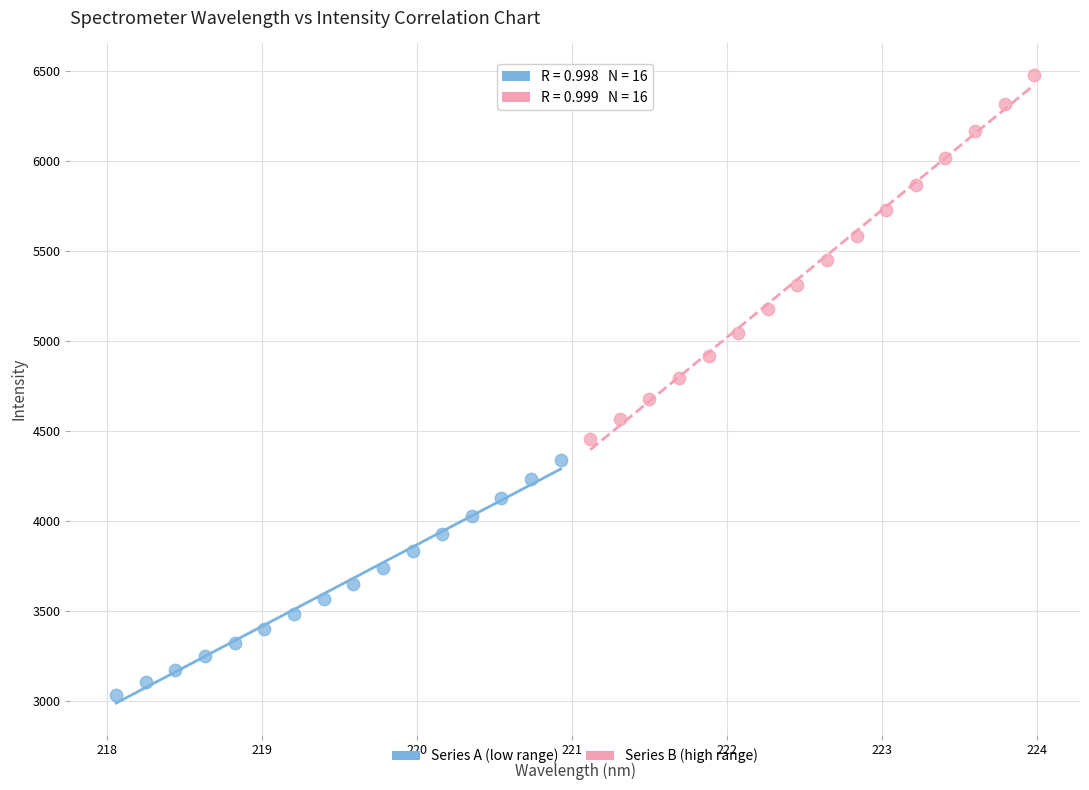

Which series reaches the maximum Y coordinate?

Series B (high range)